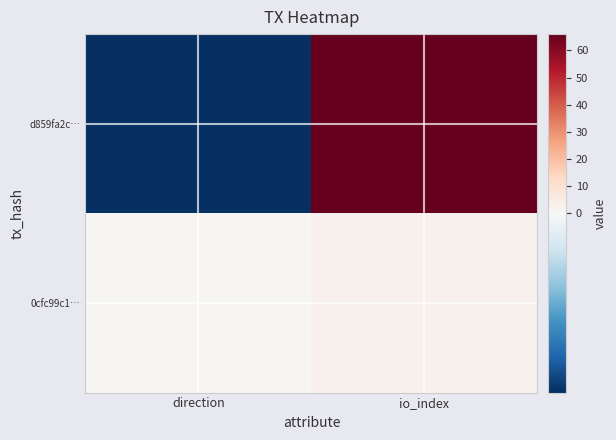

How many data points does each series have?

2